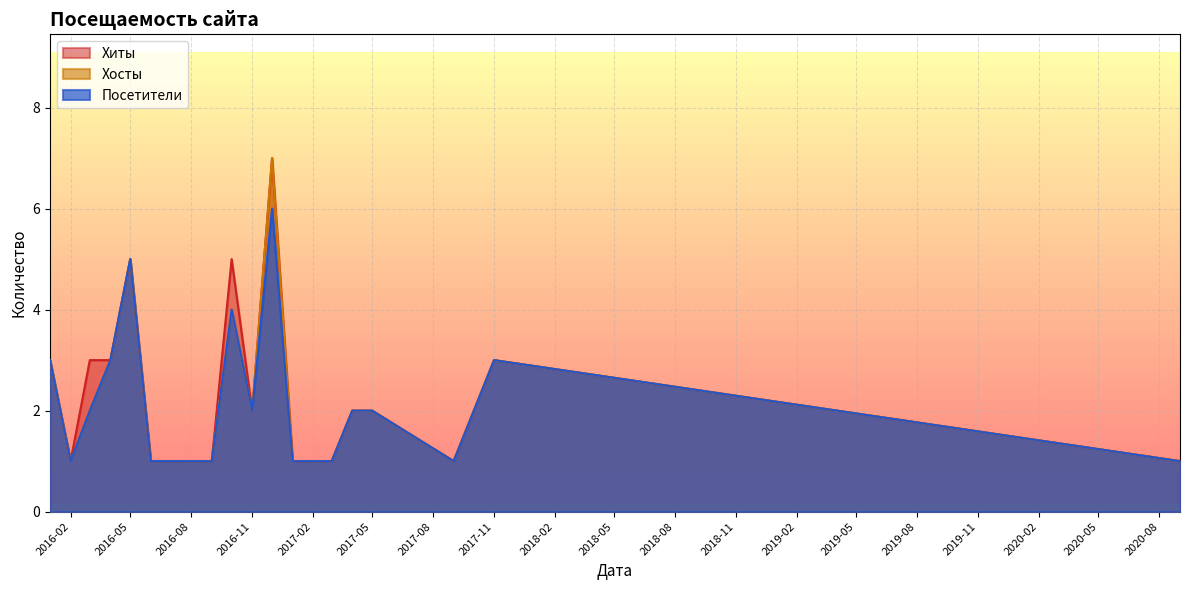

True or false: Хосты and Хиты cross at least once.

False